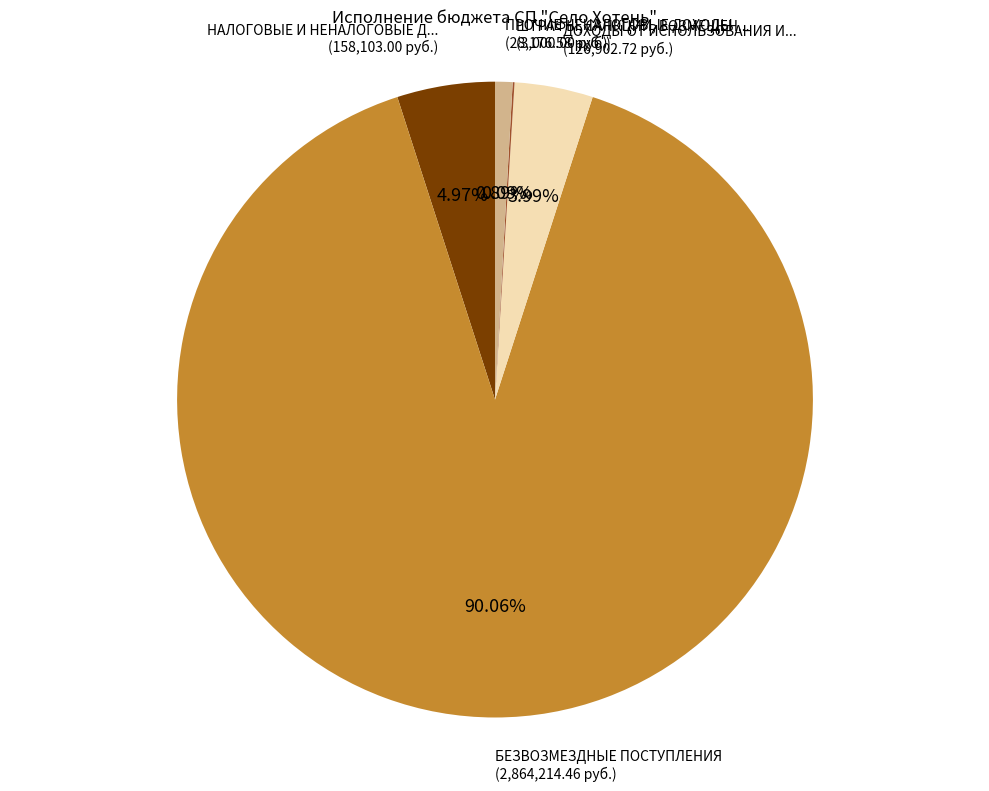

Does any single category account for the majority?

Yes